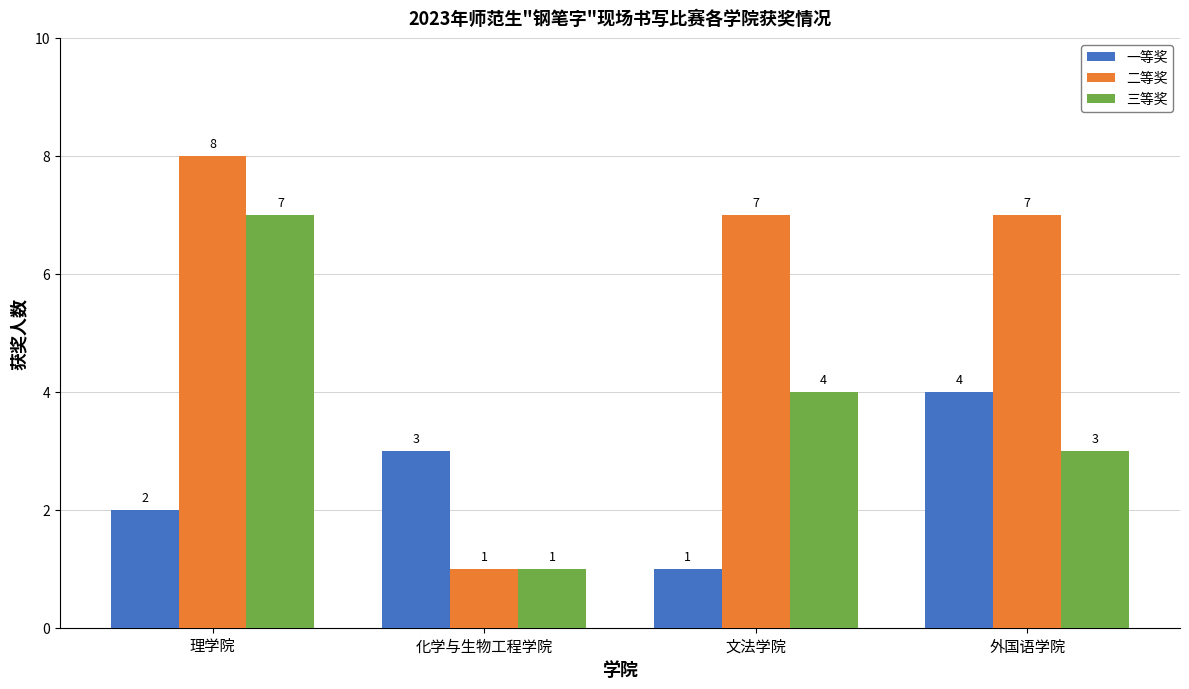

Read the 三等奖 value at 外国语学院.

3